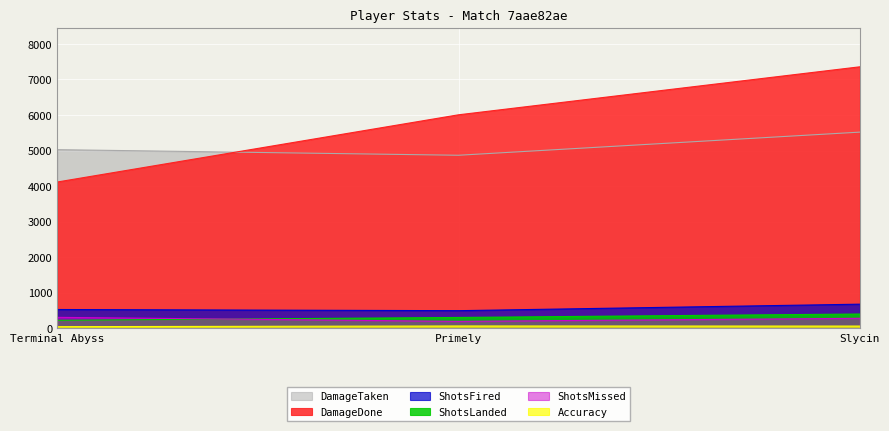

True or false: ShotsMissed has a value of 277.0 at Slycin.

True